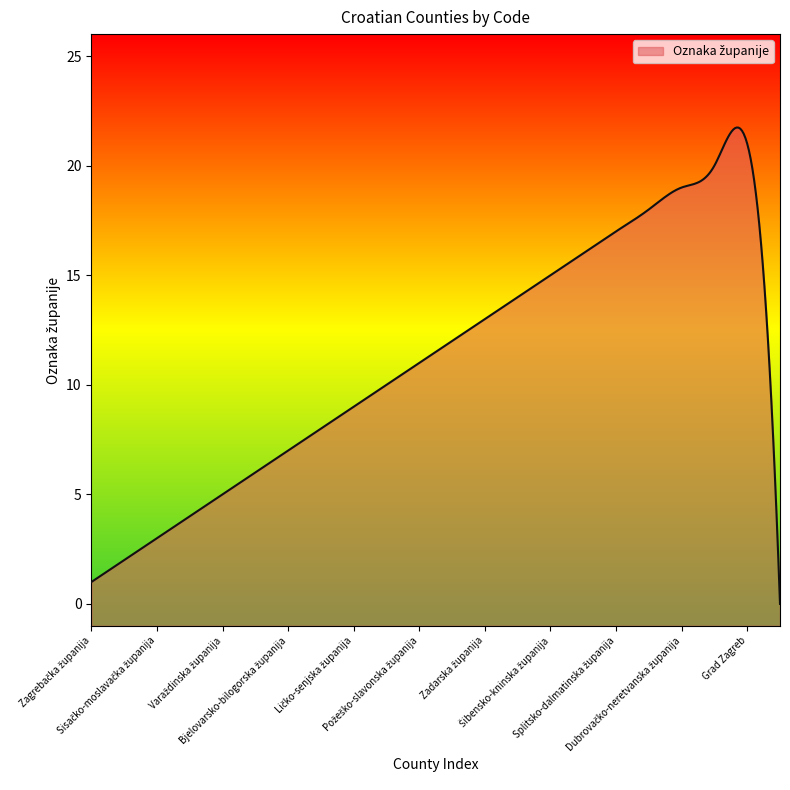

Is it true that the value at Dubrovačko-neretvanska županija is 5?

False